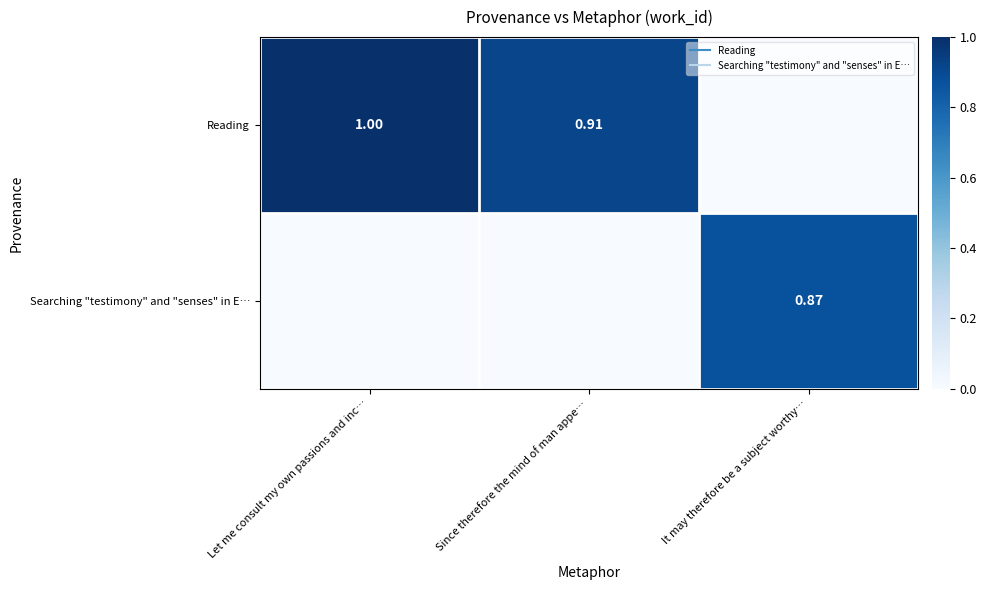

What is the difference between the second highest and minimum values in the Reading series?

0.9